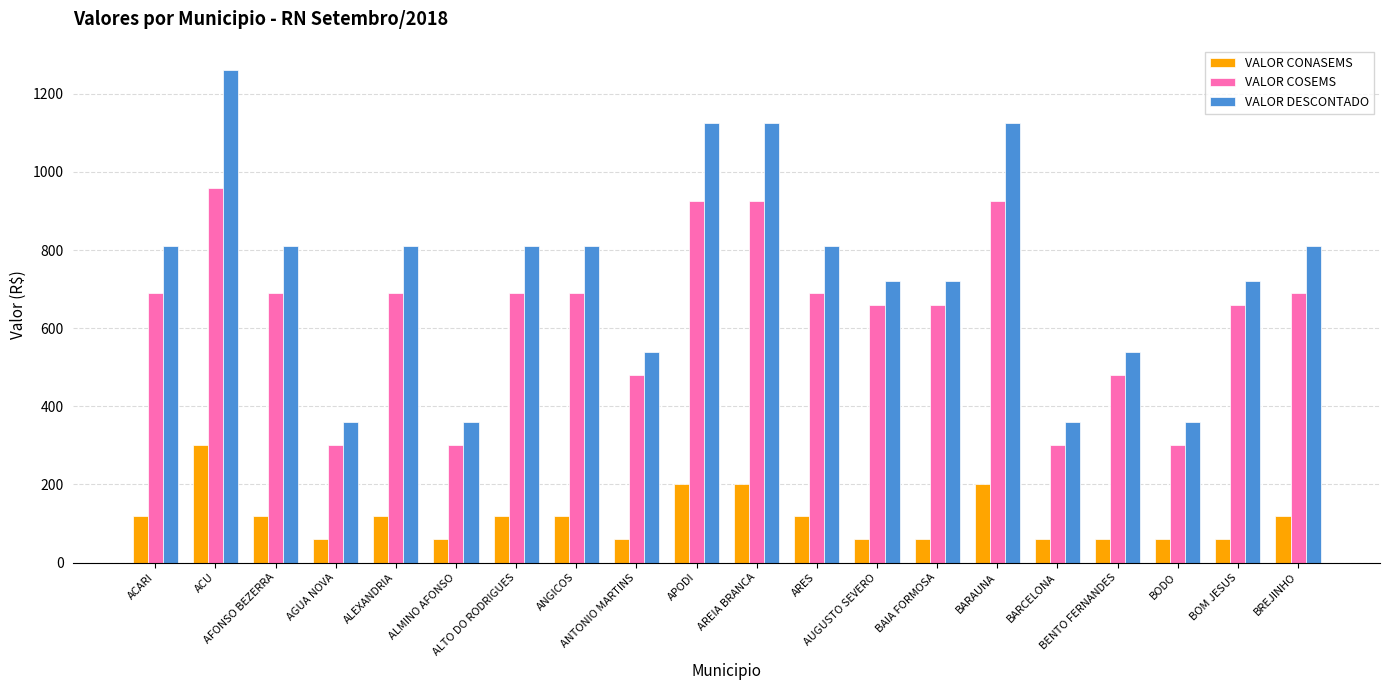

True or false: VALOR COSEMS has a value of 480 at ANTONIO MARTINS.

True